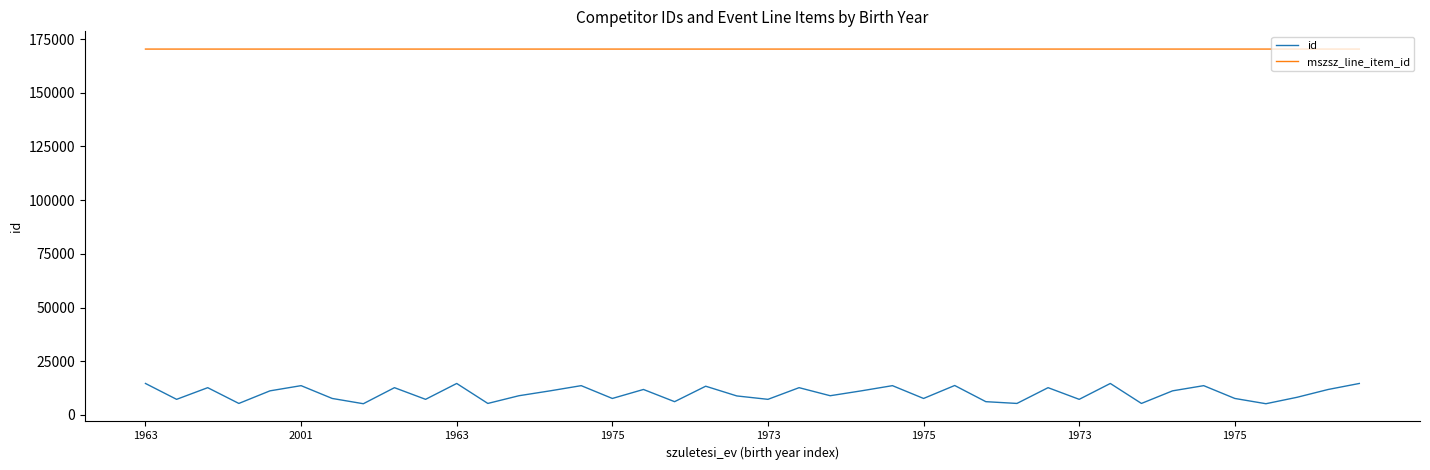

True or false: mszsz_line_item_id and id cross at least once.

False